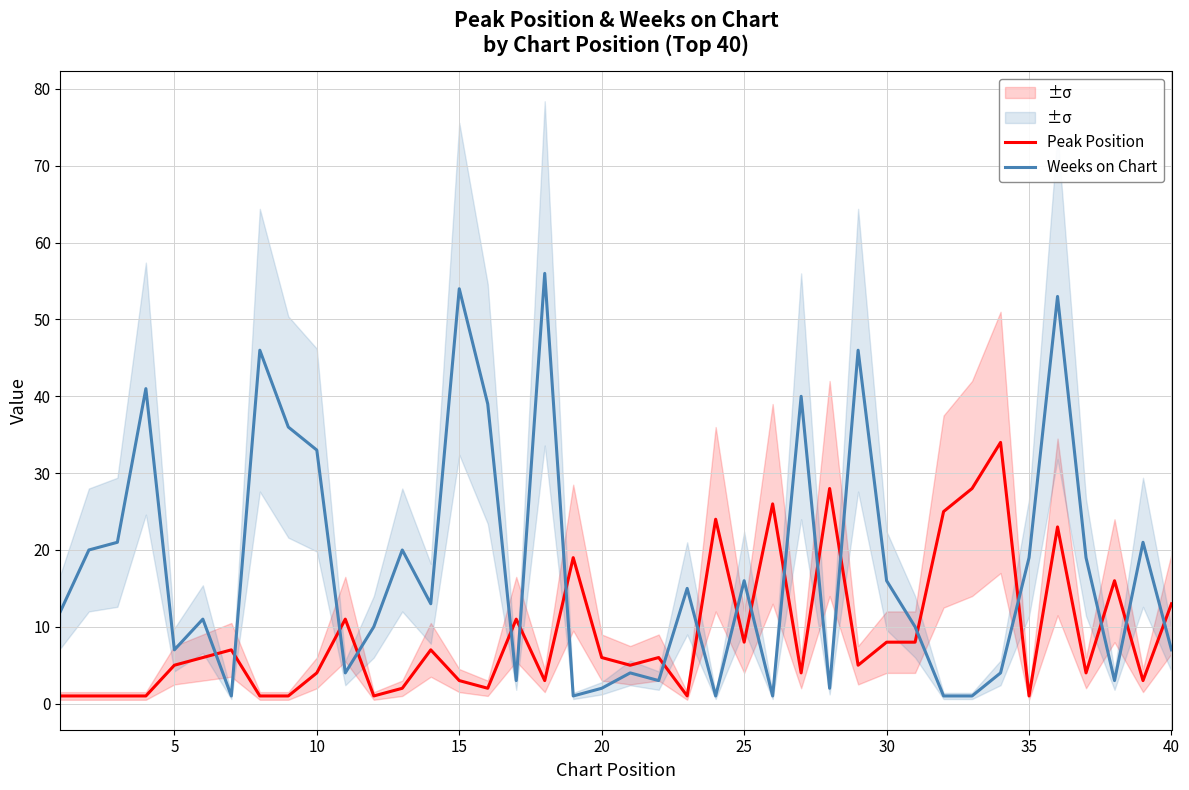

How many interior local peaks does the Peak Position series have?

12